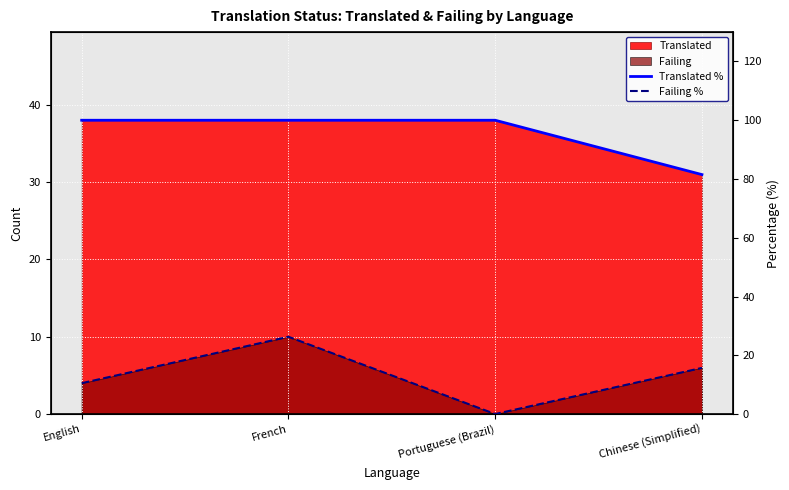

List the series in order of their overall mean, highest first.

Translated %, Failing %